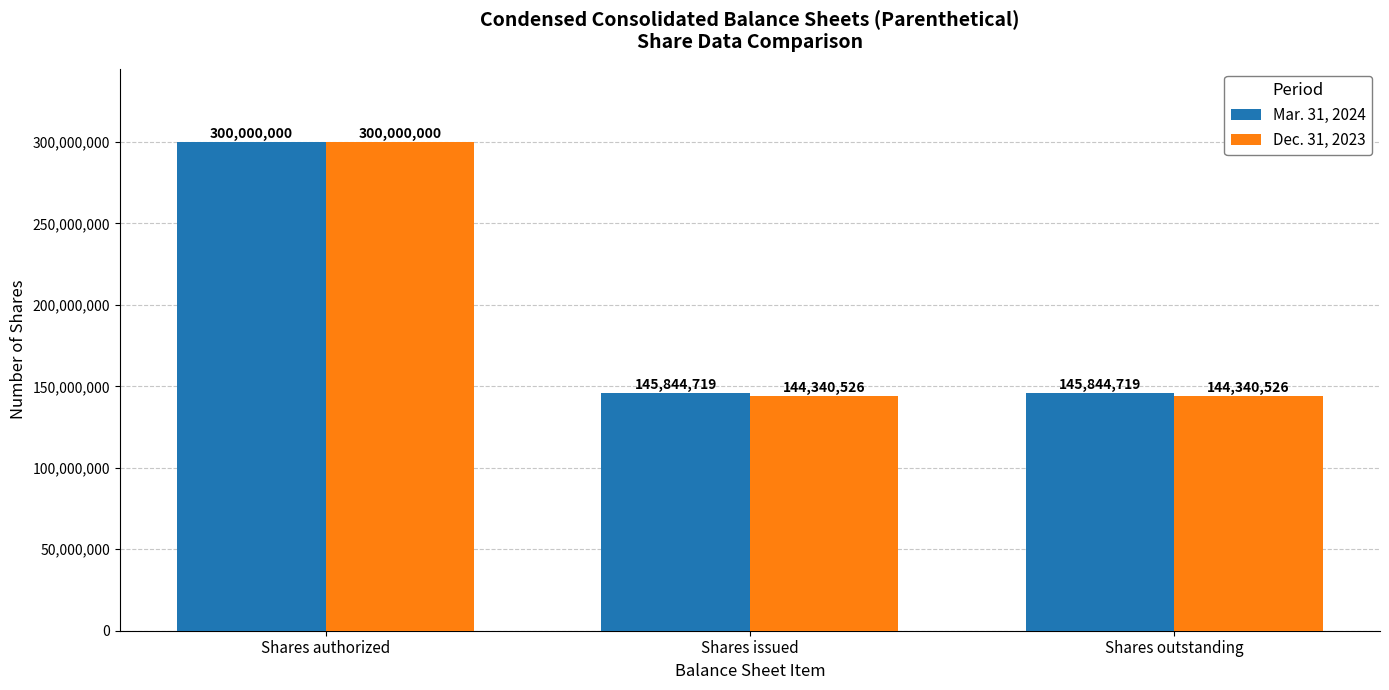

Which series has the widest spread of values?

Dec. 31, 2023